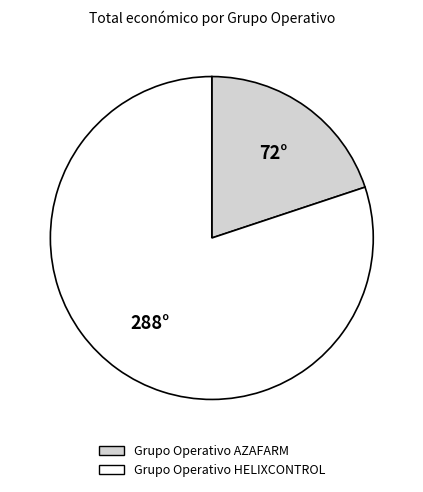

Is the sum of Grupo Operativo AZAFARM and Grupo Operativo HELIXCONTROL greater than half?

Yes